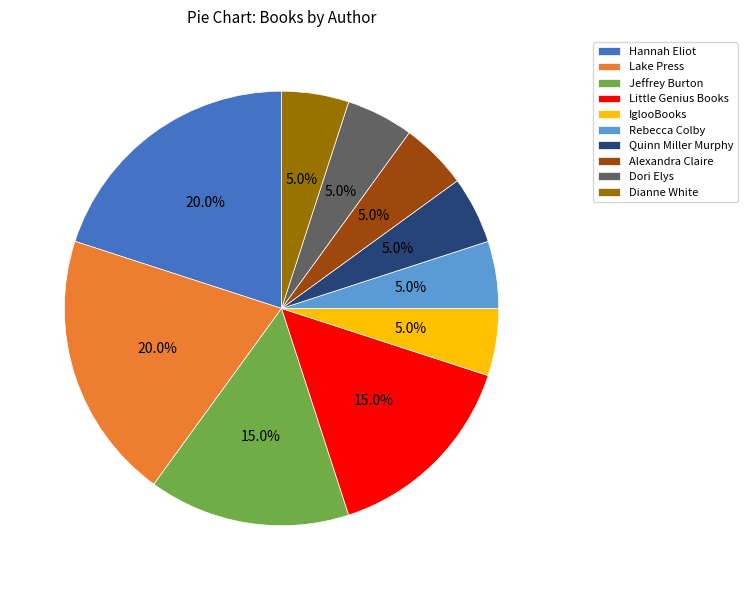

To the nearest percent, what percentage of the pie is Hannah Eliot?

20%